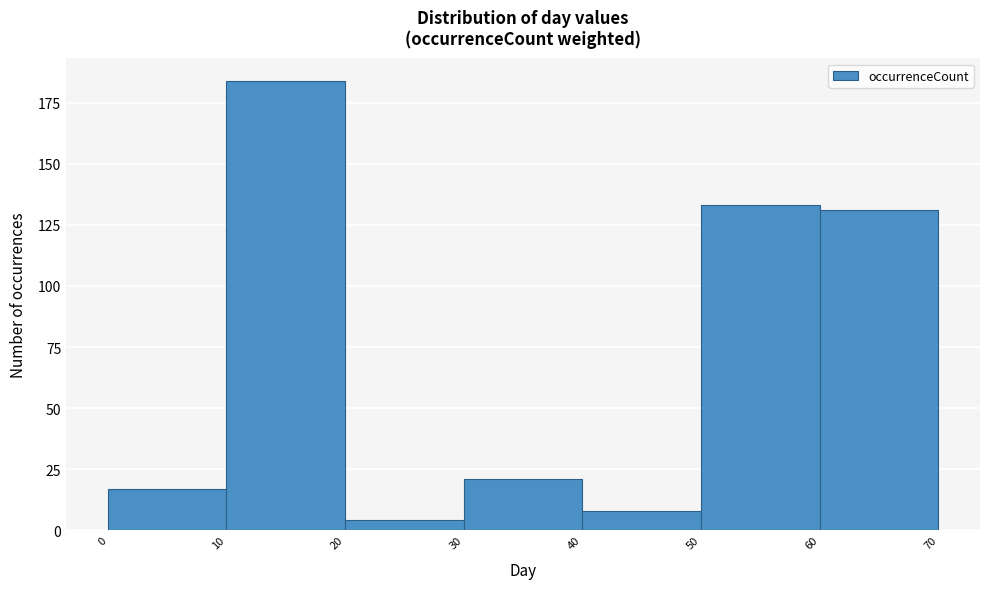

What is the height of the bar covering 10 to 20 on the x-axis? The values are not printed on the chart, so give them approximately, as read against the axis.

185